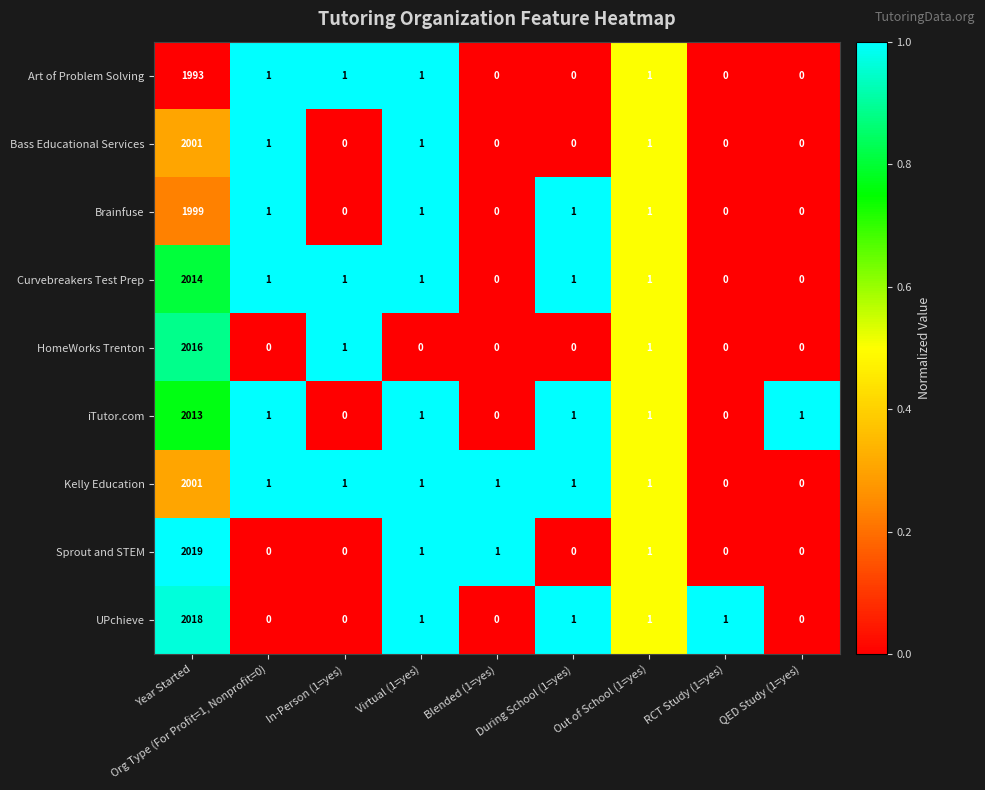

Which series has the largest range (max minus min)?

Sprout and STEM